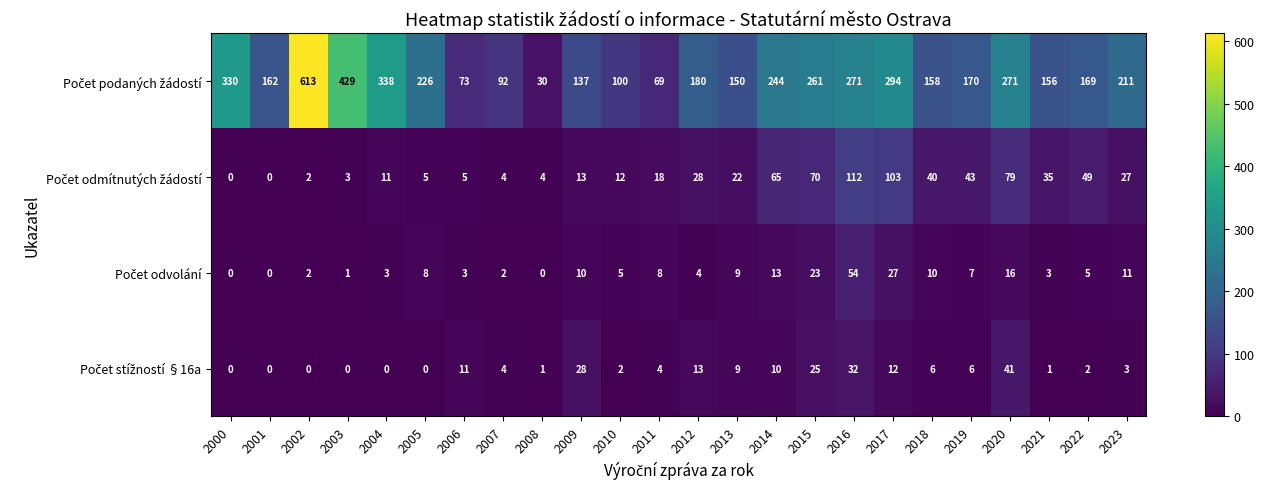

At how many categories does at least one series exceed 340?

2